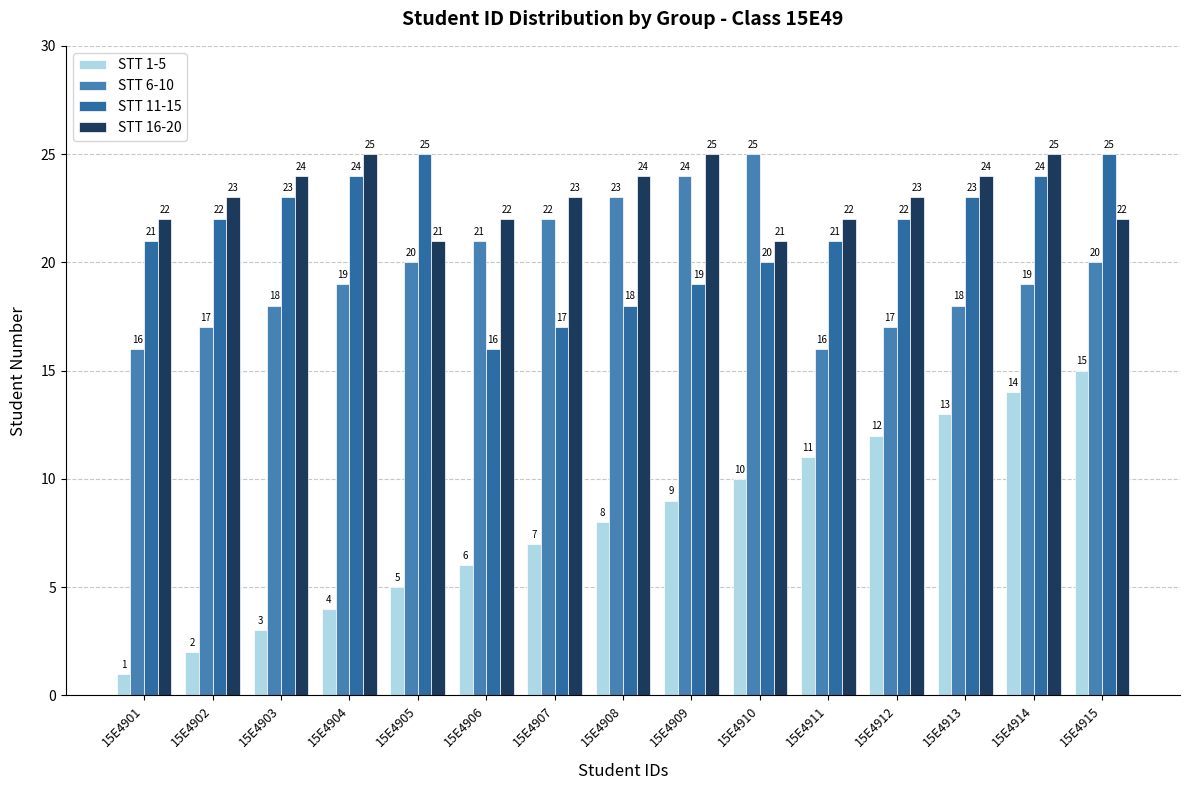

What is the sum of all STT 1-5 values?

120